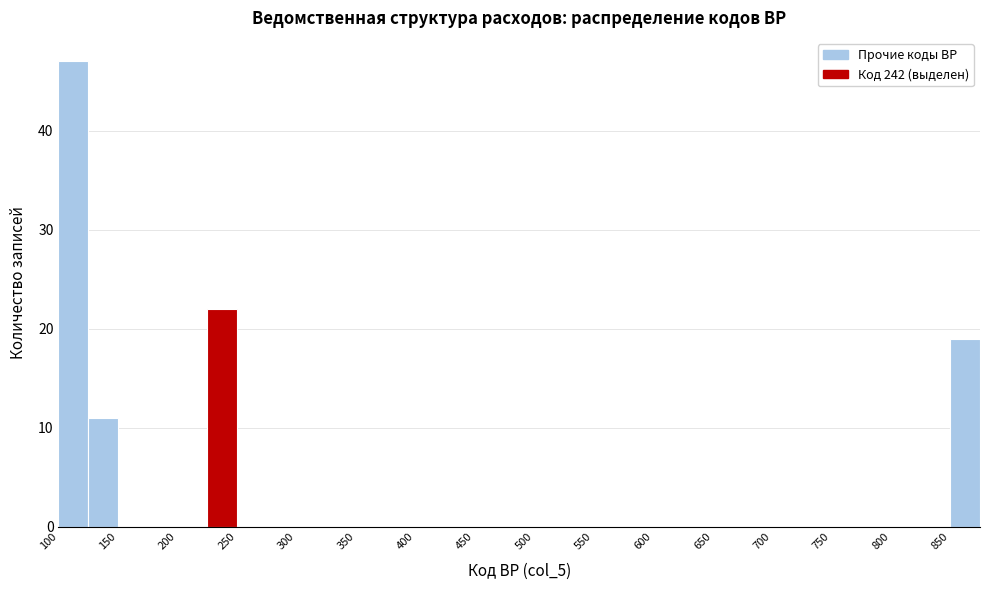

Which range on the x-axis has the tallest bar?

100 to 125